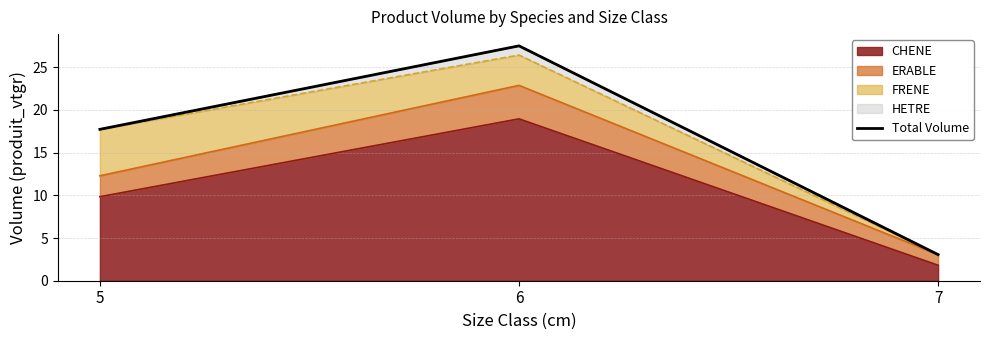

List the labels in order of value, largest first.

6, 5, 7